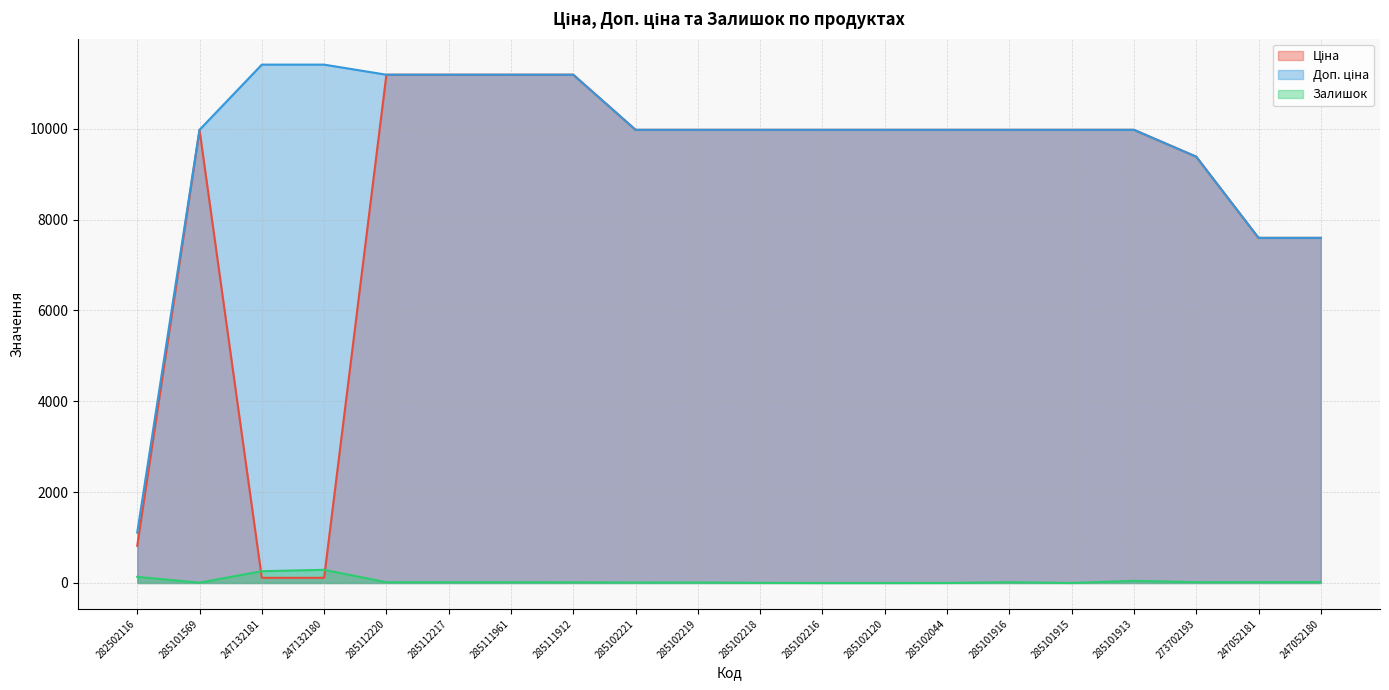

How many categories are shown in the chart?

20